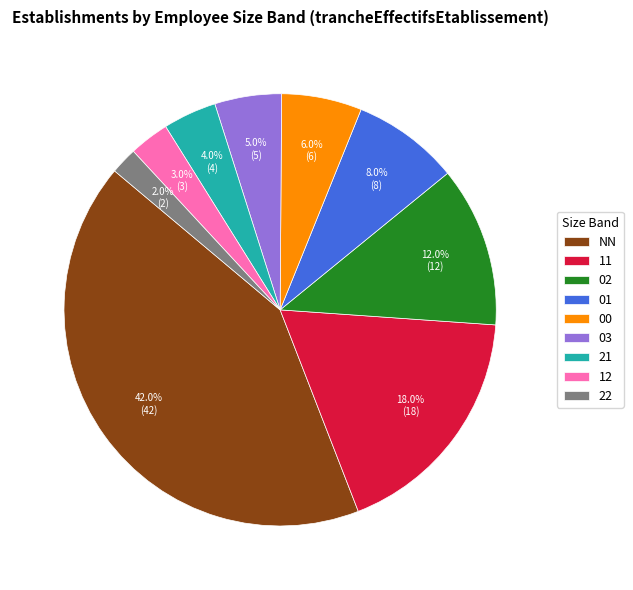

The 00 slice represents 11% of the pie. True or false?

False